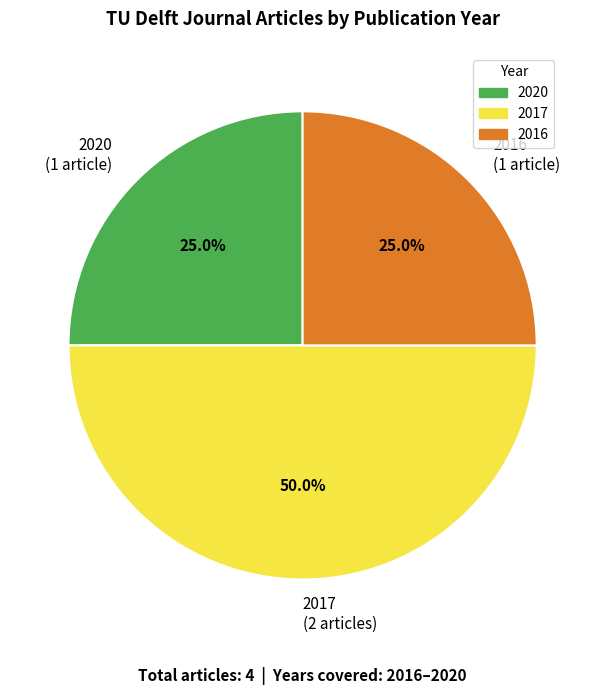

Which category has the biggest portion of the pie?

2017